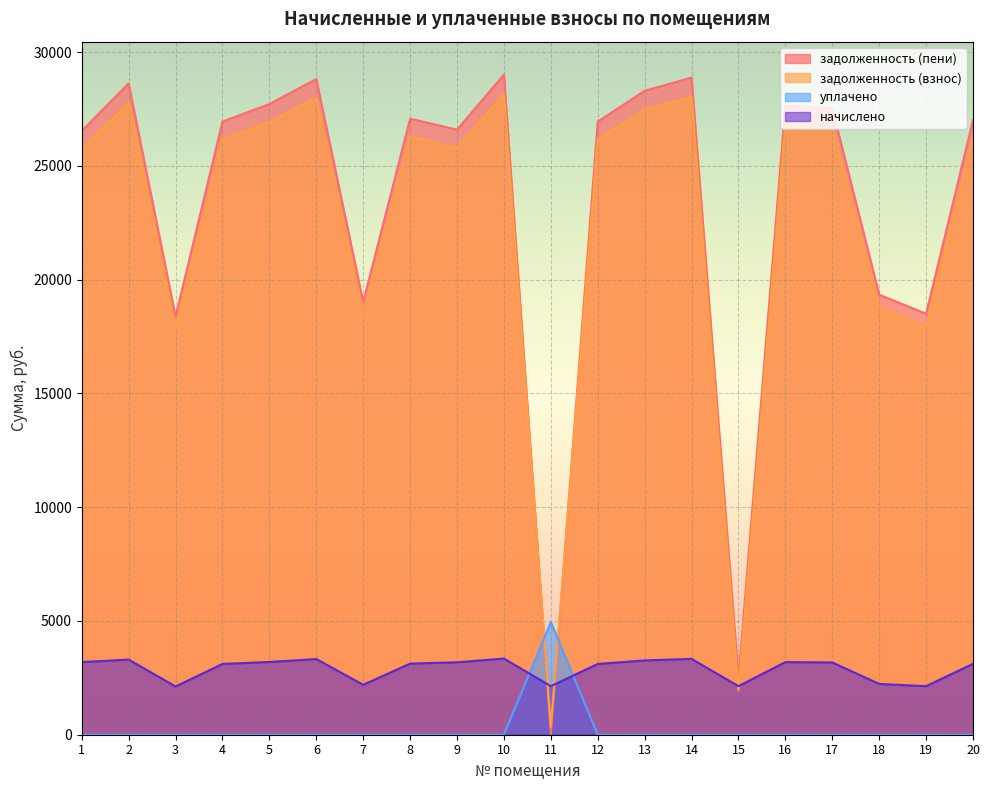

What are all the series names shown in the legend?

задолженность (пени), задолженность (взнос), уплачено, начислено